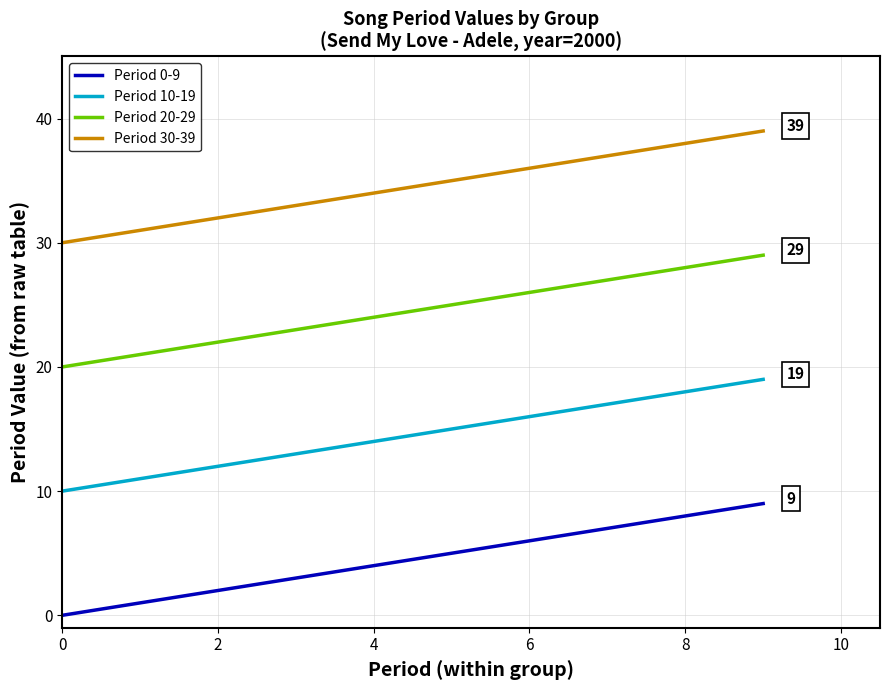

True or false: Period 10-19 and Period 20-29 cross at least once.

False